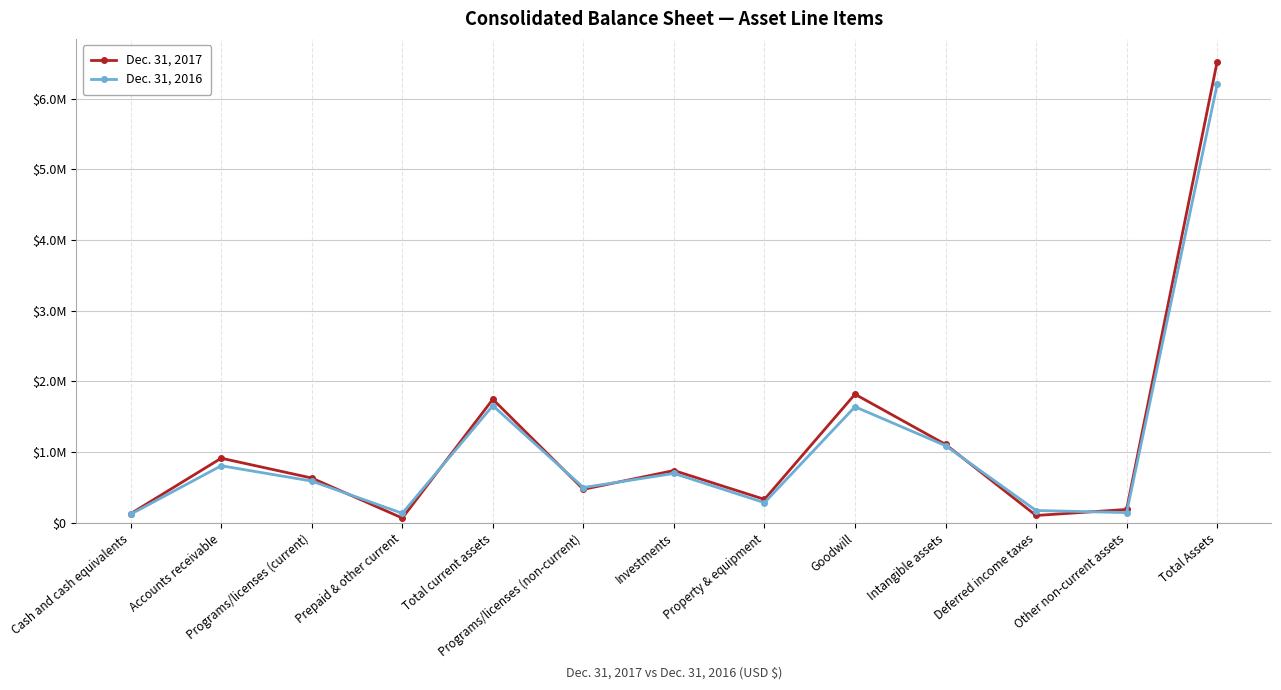

After their last crossing, which series has the higher values: Dec. 31, 2017 or Dec. 31, 2016?

Dec. 31, 2017